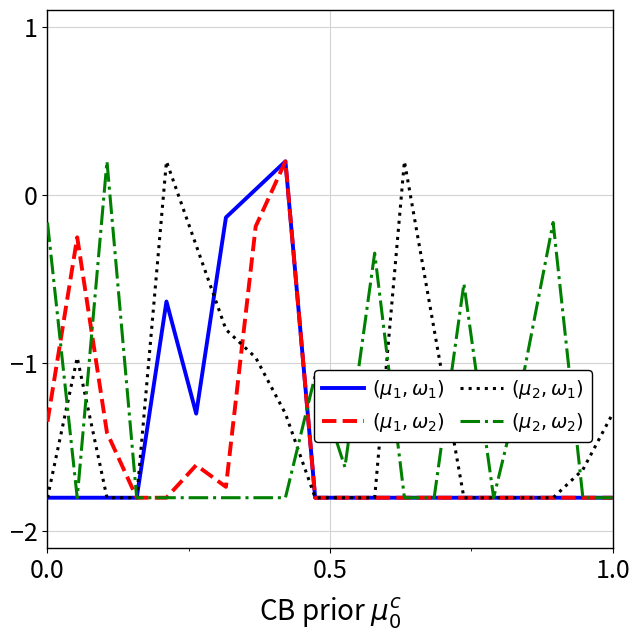

True or false: $(\mu_2,\omega_1)$ and $(\mu_1,\omega_2)$ intersect in this chart.

True